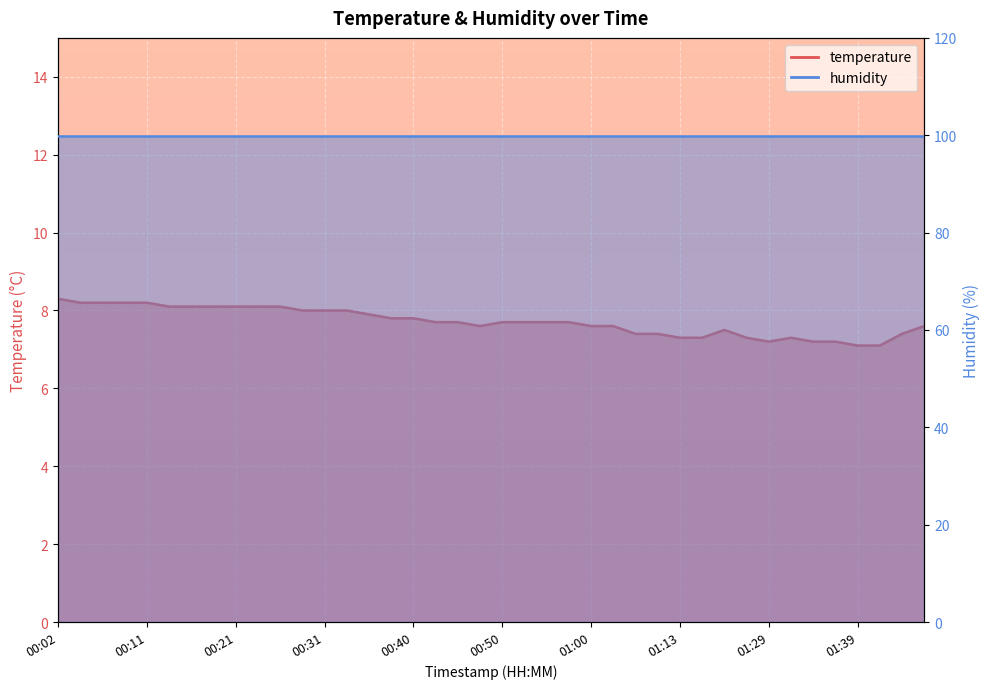

Reading left to right, extract all data points from this chart.

00:02=8.3	00:04=8.2	00:06=8.2	00:09=8.2	00:11=8.2	00:14=8.1	00:16=8.1	00:19=8.1	00:21=8.1	00:24=8.1	00:26=8.1	00:28=8.0	00:31=8.0	00:33=8.0	00:36=7.9	00:38=7.8	00:40=7.8	00:43=7.7	00:45=7.7	00:48=7.6	00:50=7.7	00:53=7.7	00:55=7.7	00:58=7.7	01:00=7.6	01:03=7.6	01:05=7.4	01:08=7.4	01:13=7.3	01:16=7.3	01:24=7.5	01:27=7.3	01:29=7.2	01:31=7.3	01:34=7.2	01:36=7.2	01:39=7.1	01:41=7.1	01:50=7.4	01:53=7.6